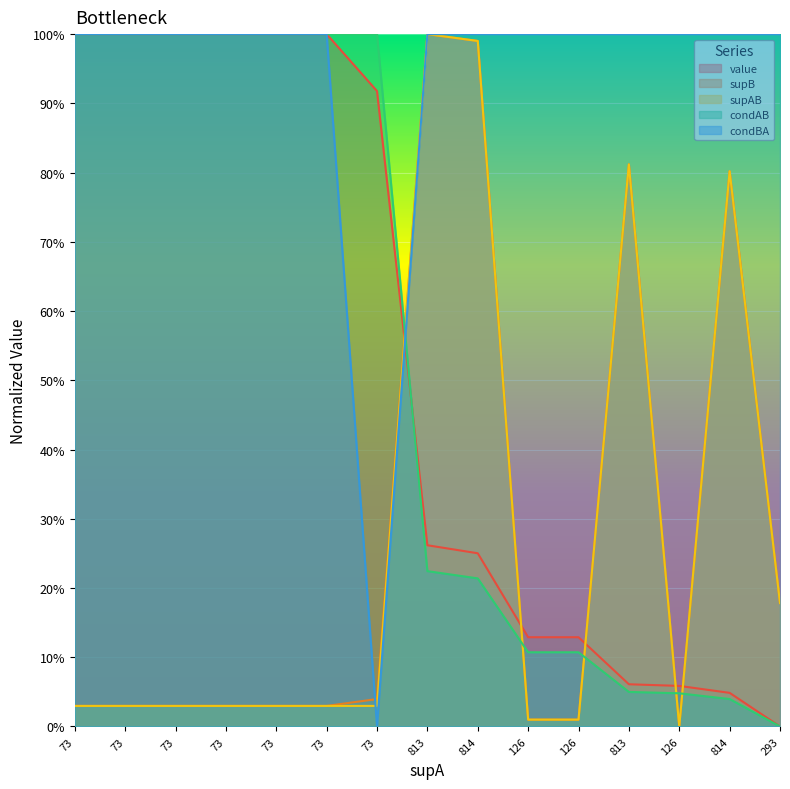

At which category does supAB reach its first local peak?

813